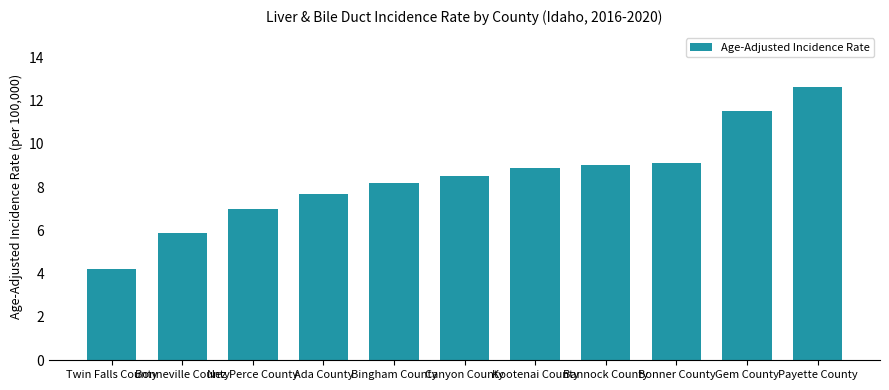

Read the value at Nez Perce County.

7.0